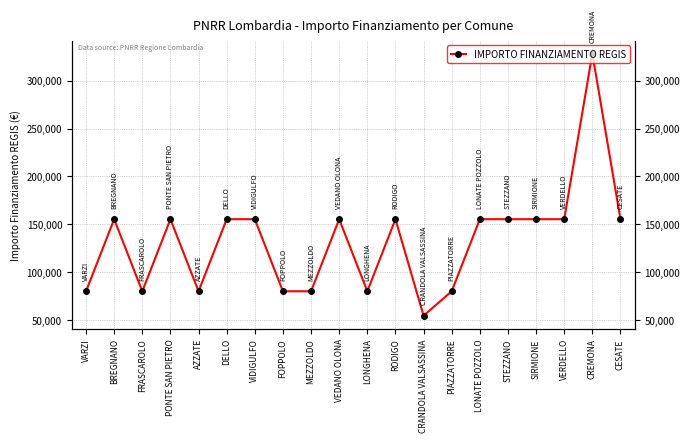

Reading left to right, what are all the values shown in this chart?

VARZI=79922	BREGNANO=155234	FRASCAROLO=79922	PONTE SAN PIETRO=155234	AZZATE=79922	DELLO=155234	VIDIGULFO=155234	FOPPOLO=79922	MEZZOLDO=79922	VEDANO OLONA=155234	LONGHENA=79922	RODIGO=155234	CRANDOLA VALSASSINA=54412	PIAZZATORRE=79922	LONATE POZZOLO=155234	STEZZANO=155234	SIRMIONE=155234	VERDELLO=155234	CREMONA=328160	CESATE=155234